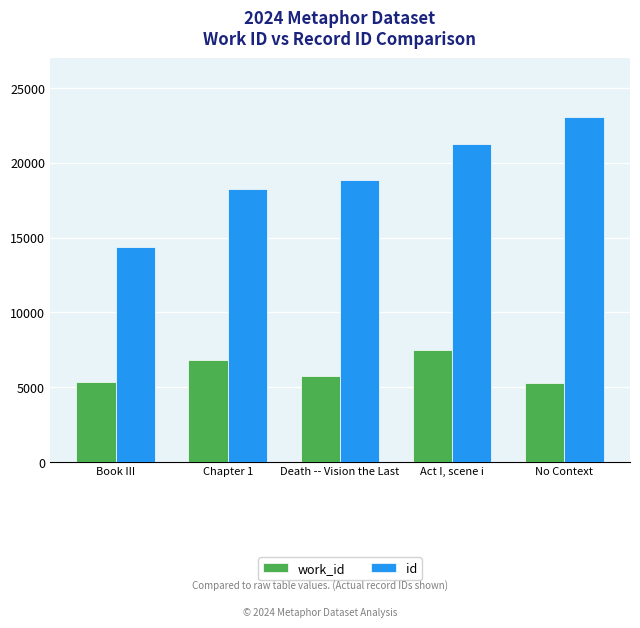

The id series shows 32287 at Chapter 1. True or false?

False